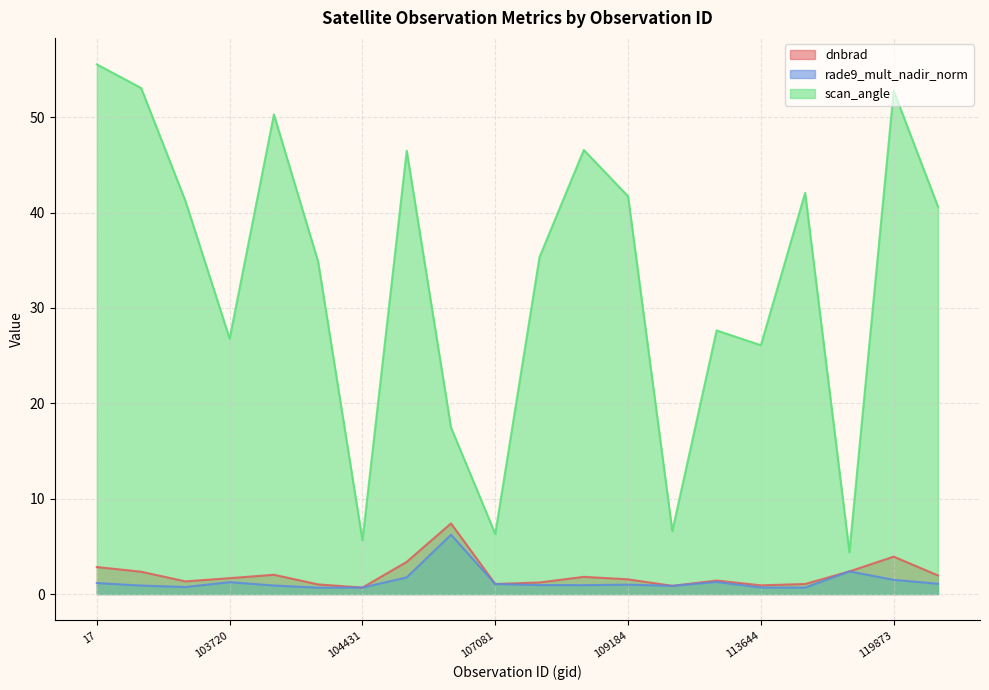

What is the difference between the dnbrad values at 17 and 119351?

0.5